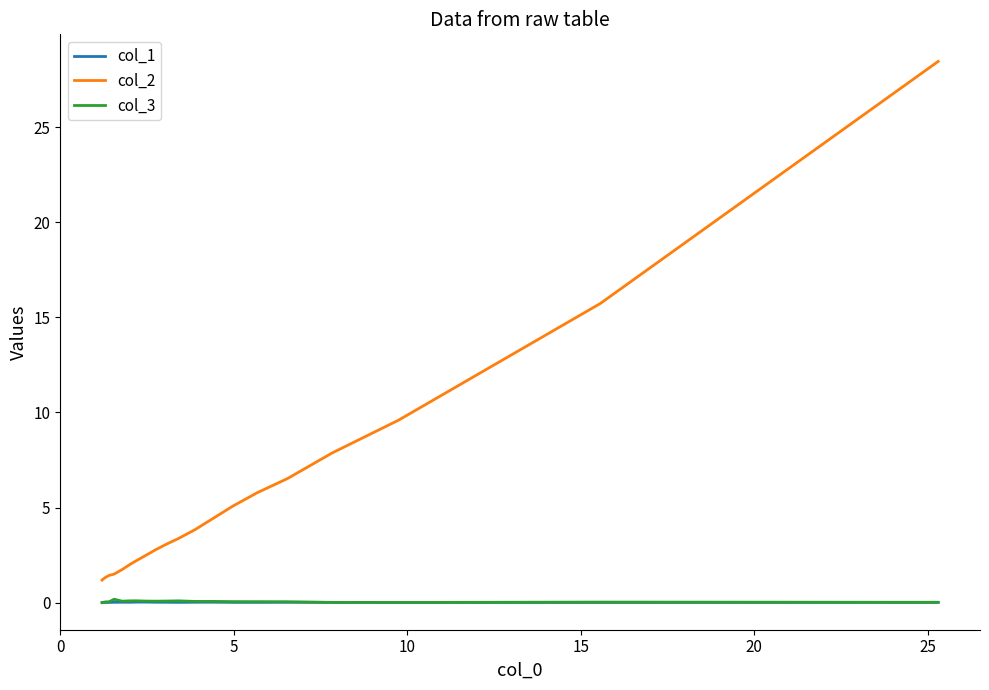

What is the maximum value shown in the chart?

28.5